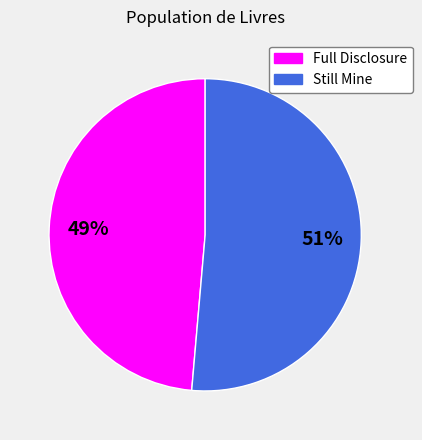

True or false: Still Mine accounts for 62% of the total.

False